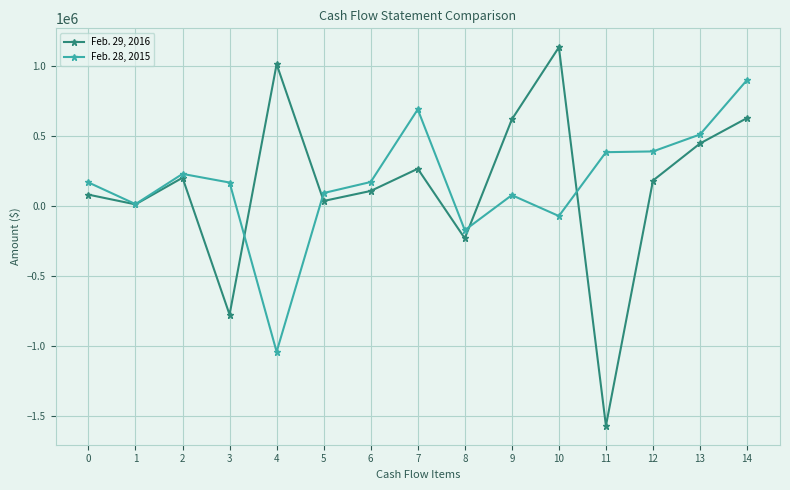

How many values in Feb. 28, 2015 are above zero?

12